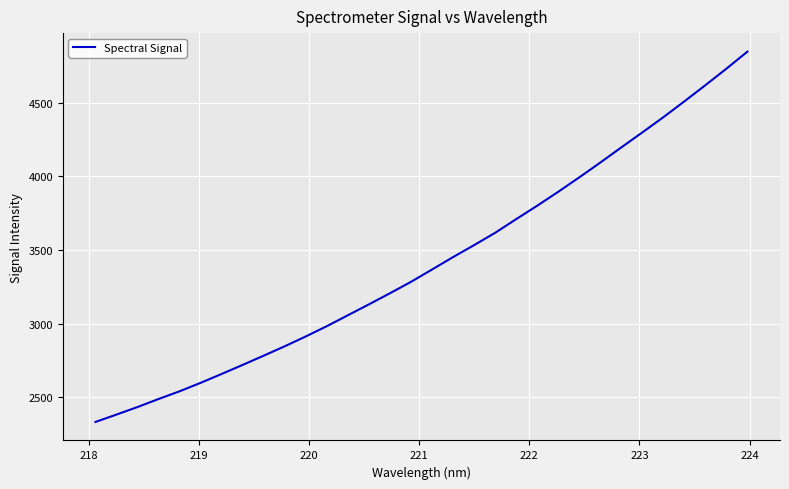

What is the minimum value shown in the chart?

2333.0